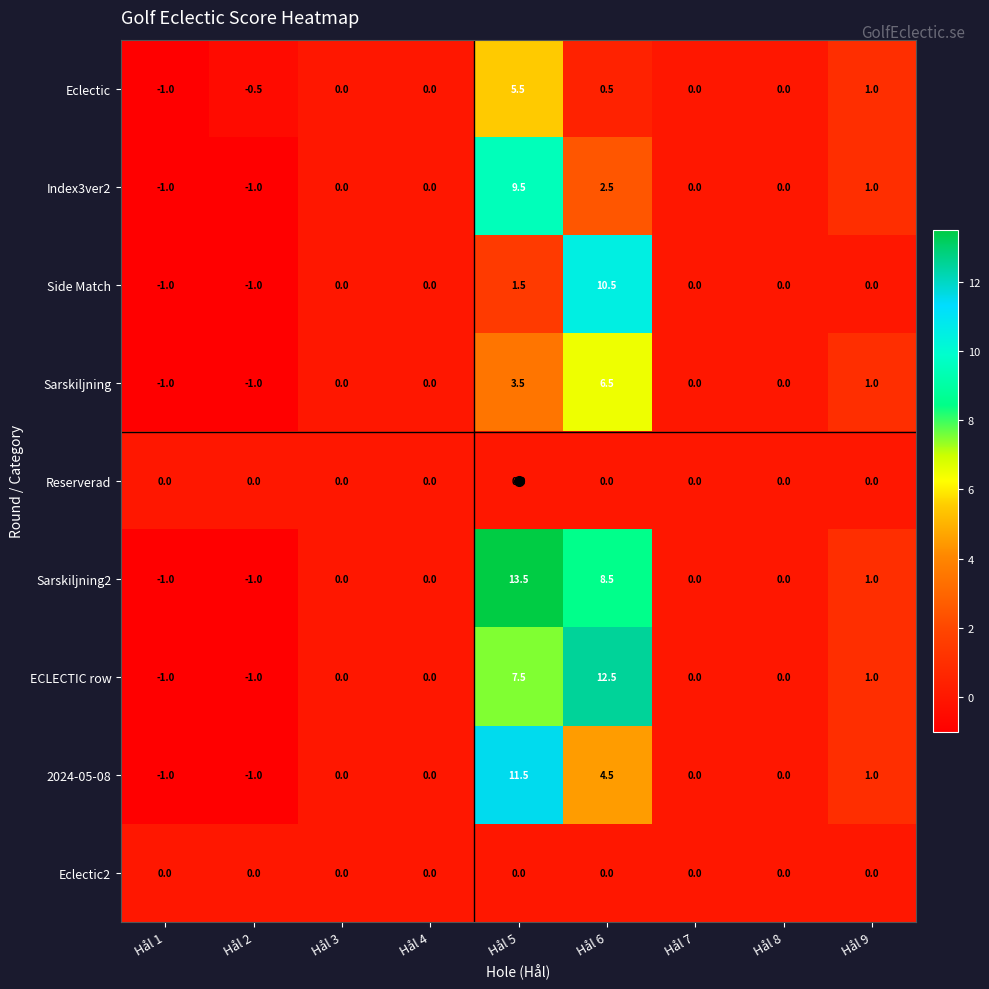

Which series has the widest spread of values?

Sarskiljning2